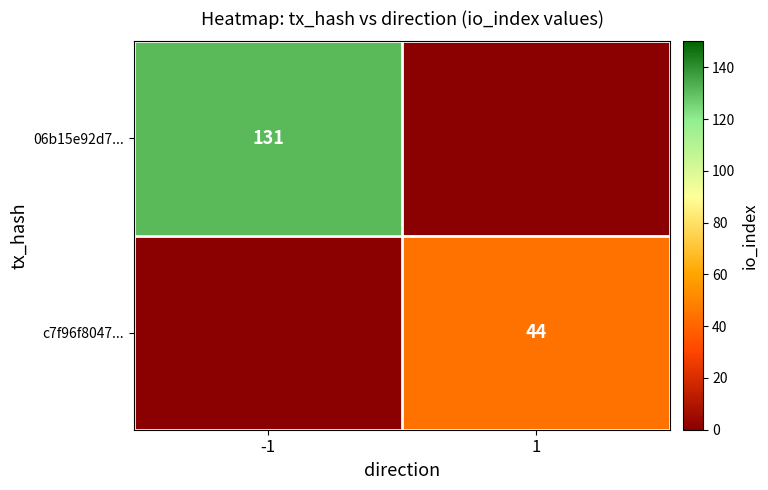

The value of c7f96f8047... at 1 is 63. True or false?

False